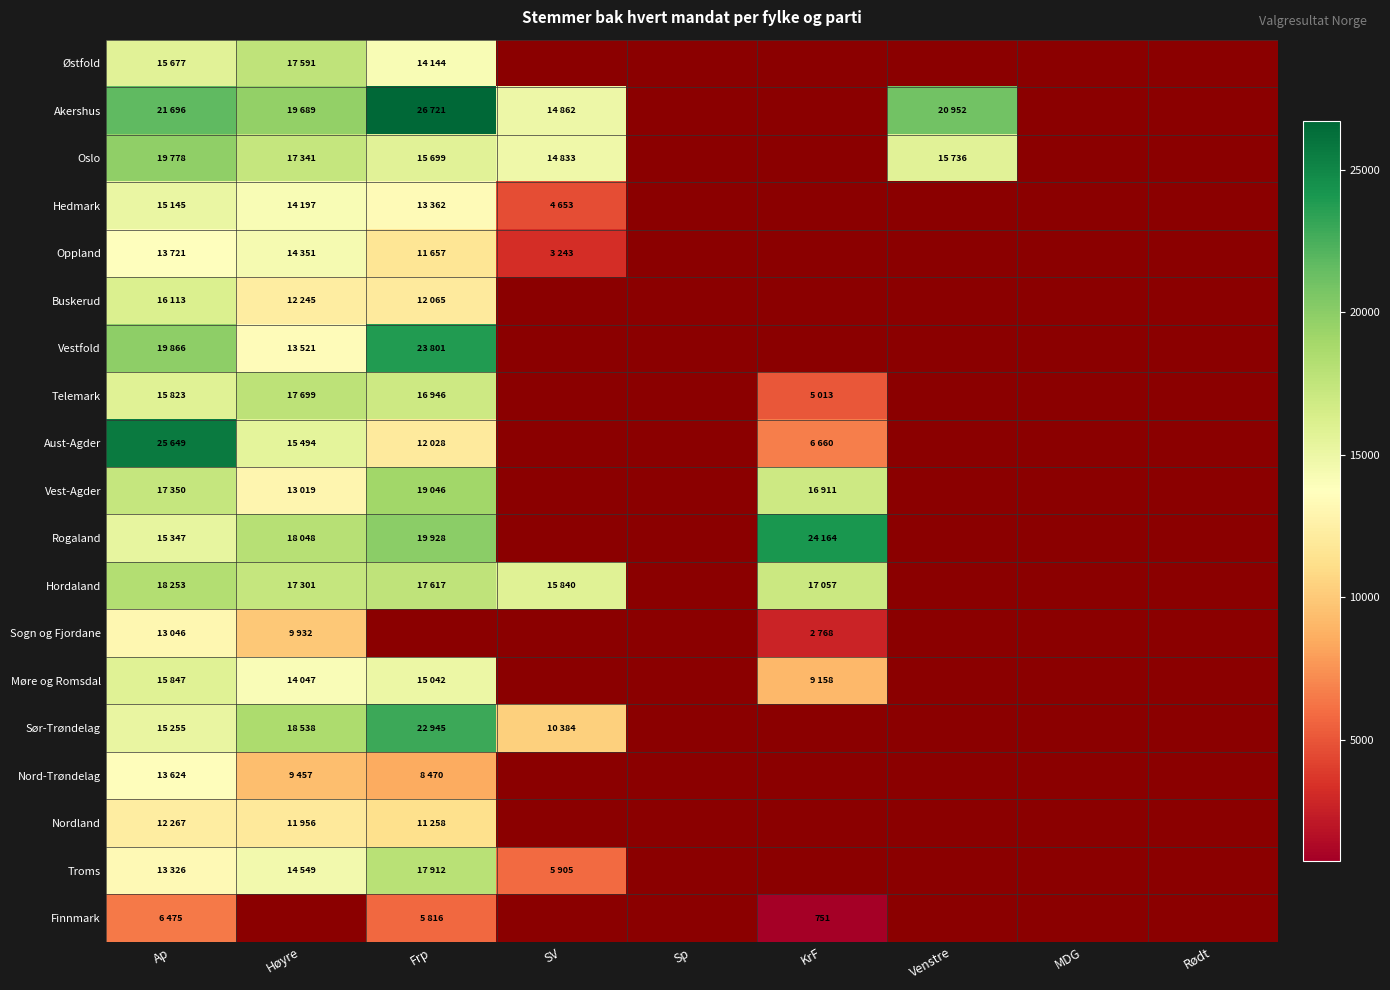

Is the value of Troms at Ap greater than the value of Sogn og Fjordane at Venstre?

No